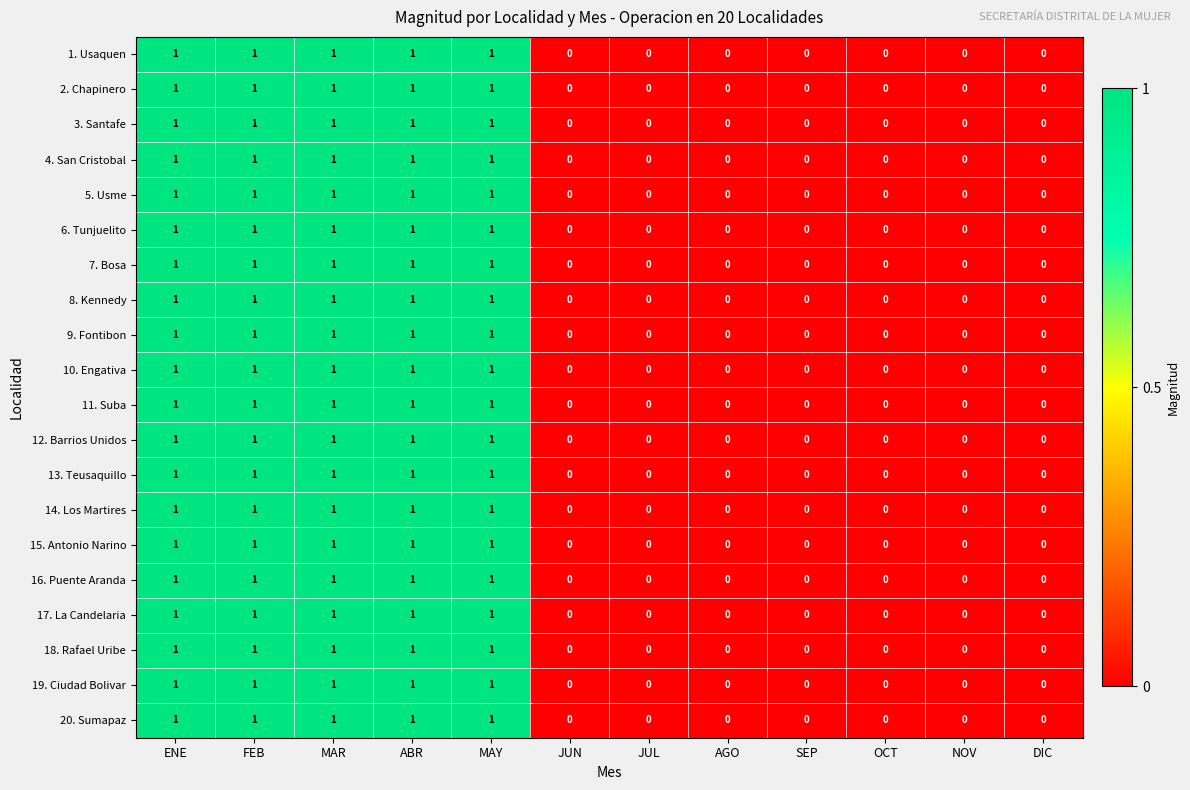

What is the total value across all series at ABR?

20